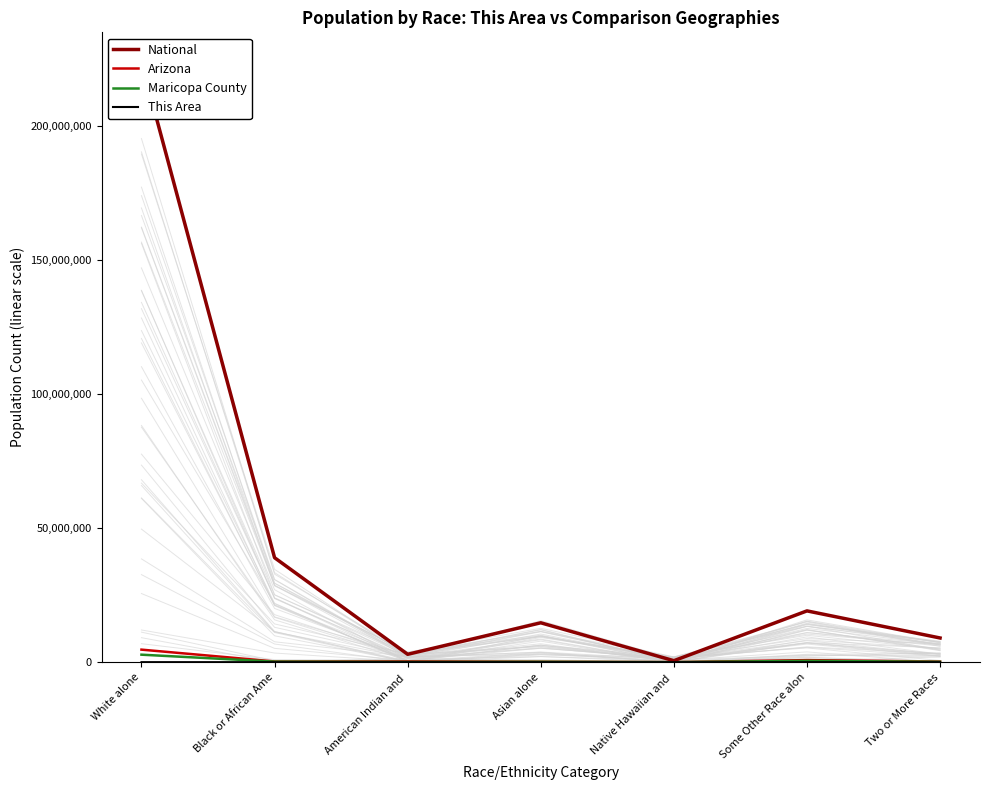

What is the difference between the maximum and second lowest values in the This Area series?

4548